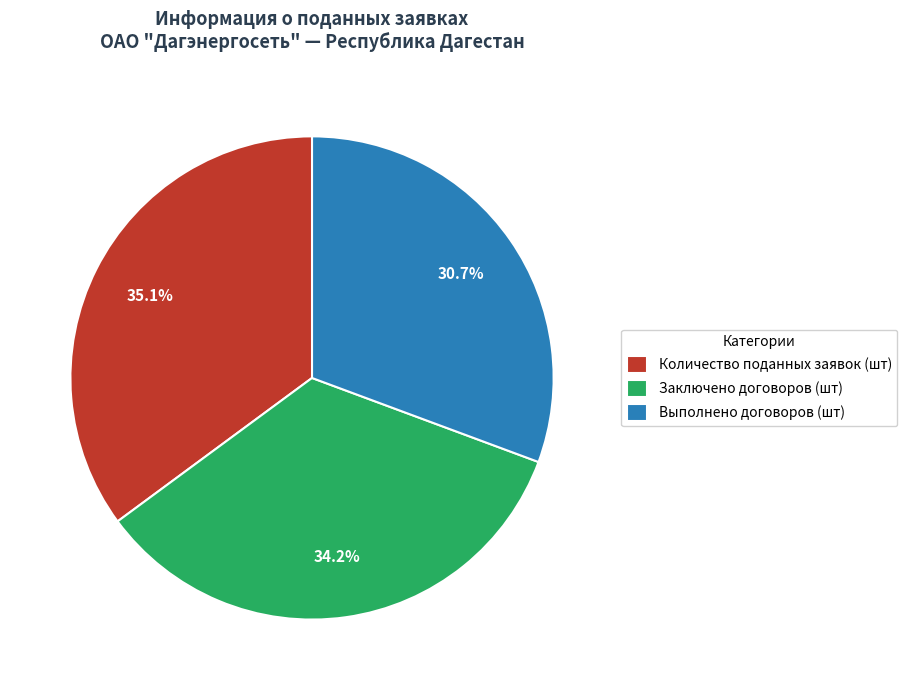

Is there a majority slice in this chart?

No